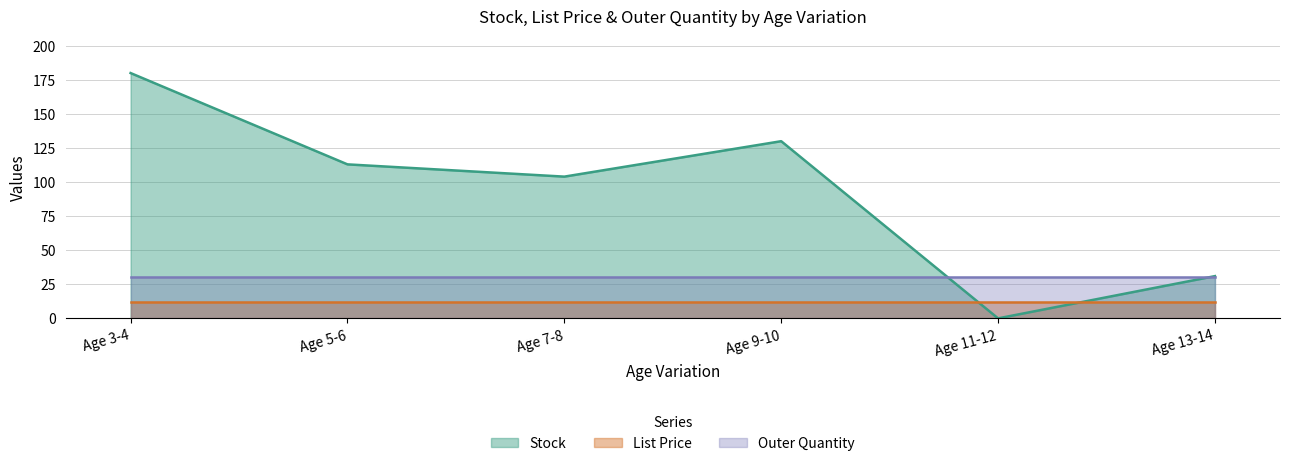

Read the List Price value at Age 5-6.

11.9